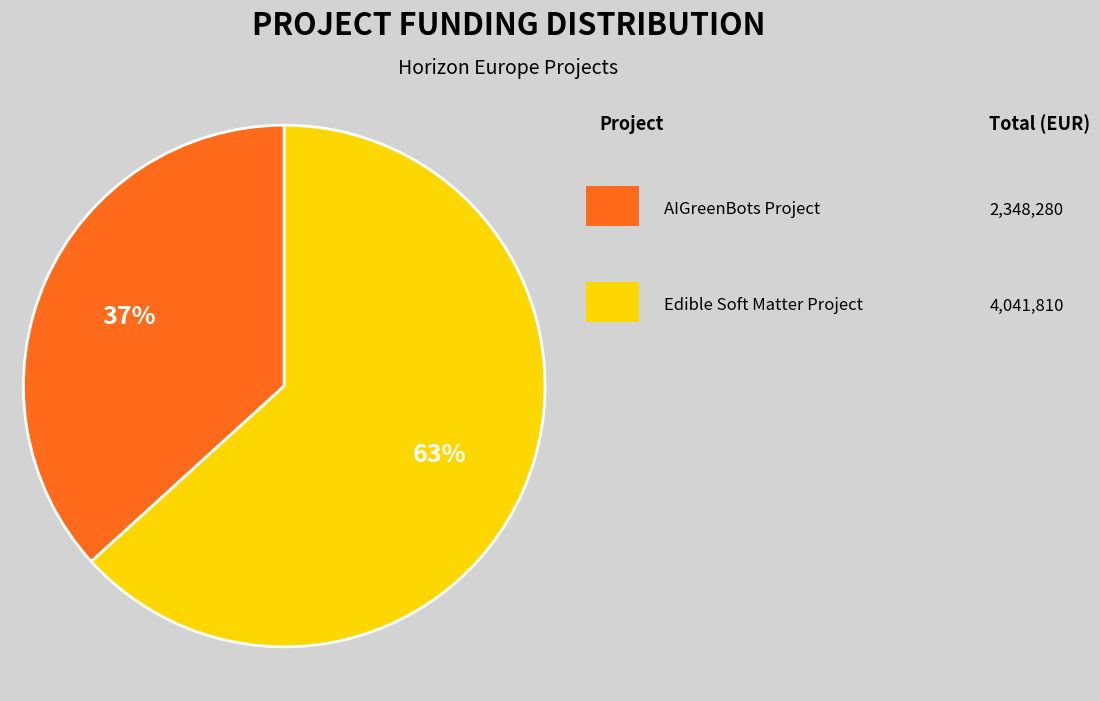

How many slices are in this pie chart?

2